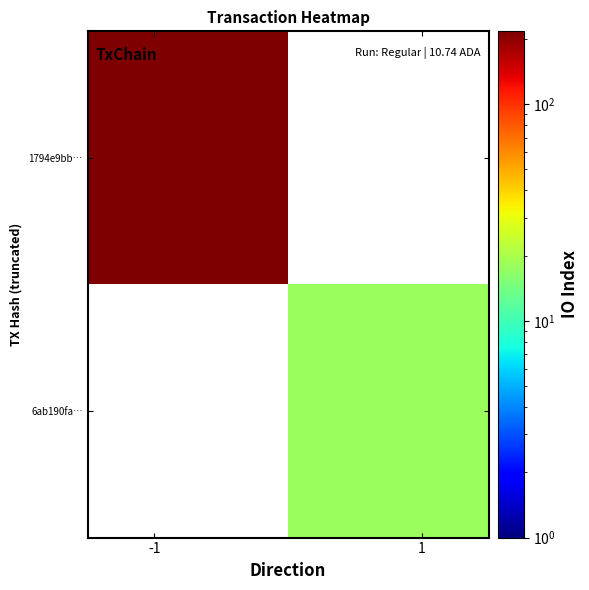

What is the lowest value of the 1794e9bb… series?

217.0